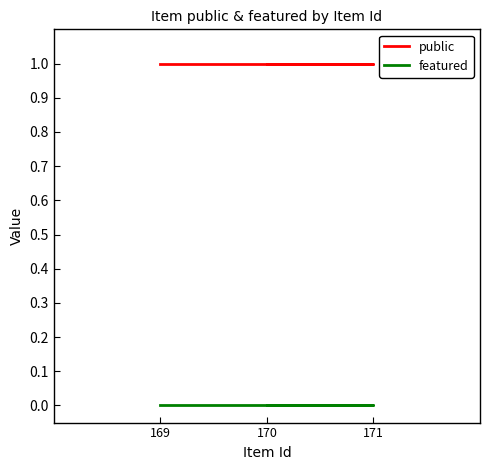

What are all the series names shown in the legend?

public, featured